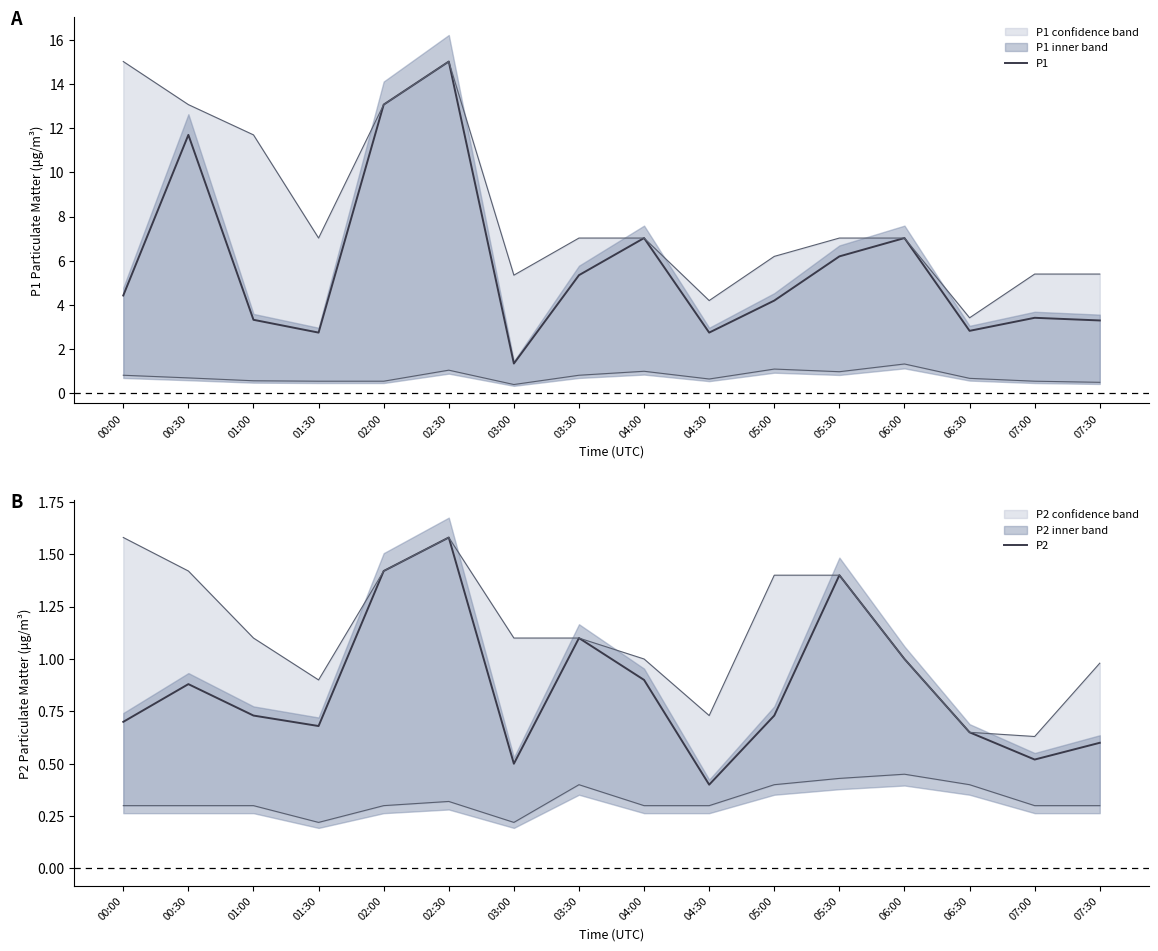

What is the difference between the highest and lowest values at 04:30?

2.4